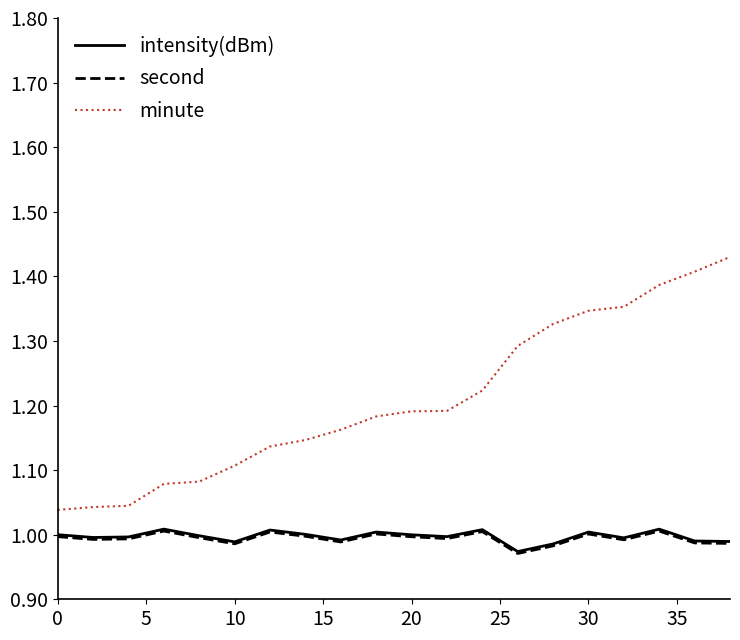

Which series has the largest total across all categories?

minute